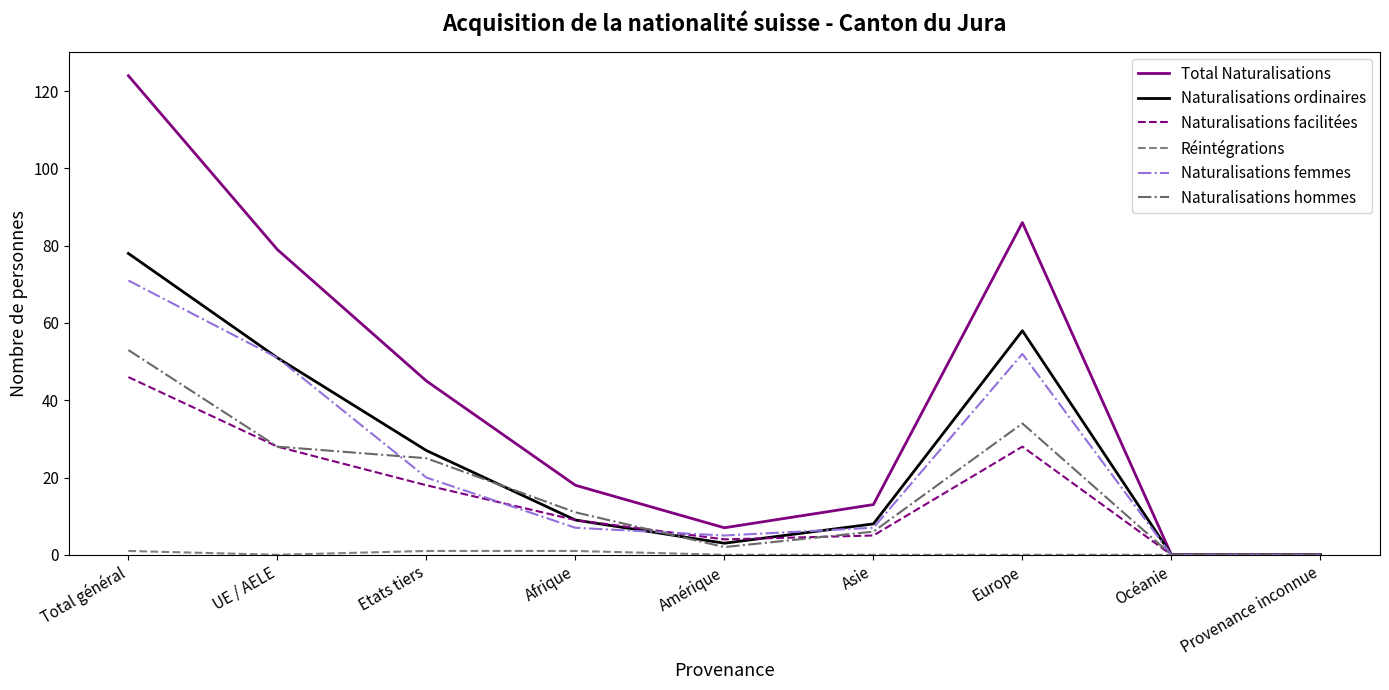

Between Etats tiers and Afrique, which series saw the biggest shift?

Total Naturalisations